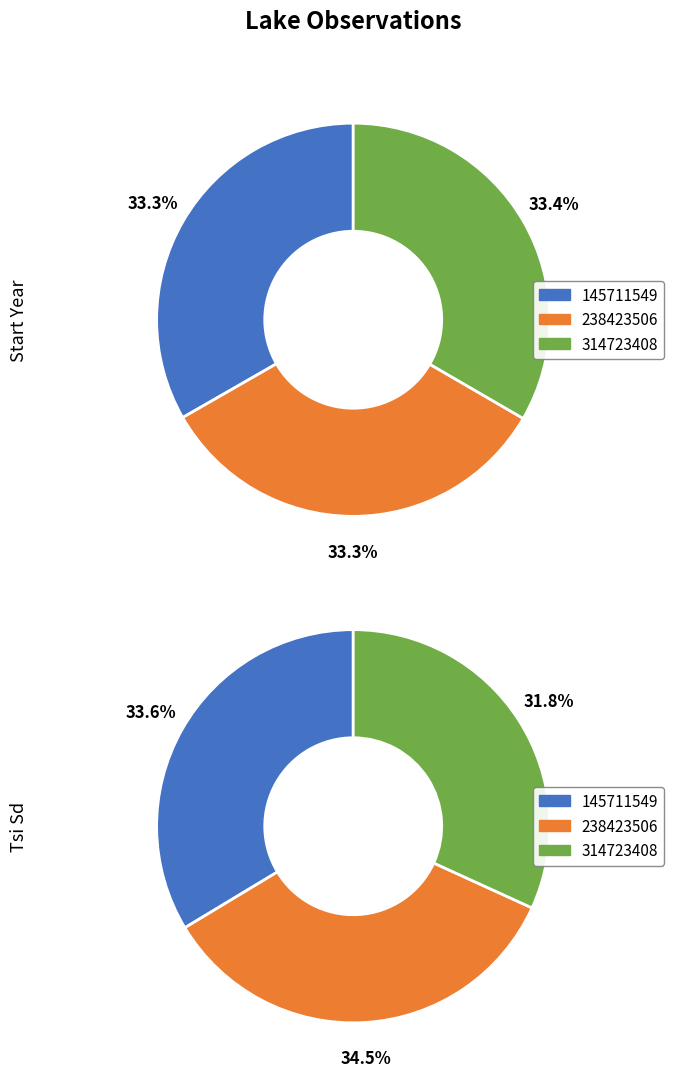

The 238423506 slice represents 33% of the pie. True or false?

True